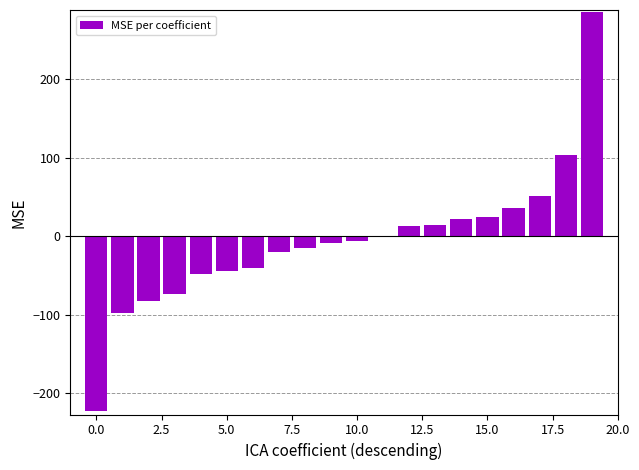

What is the maximum value shown in the chart?

285.2